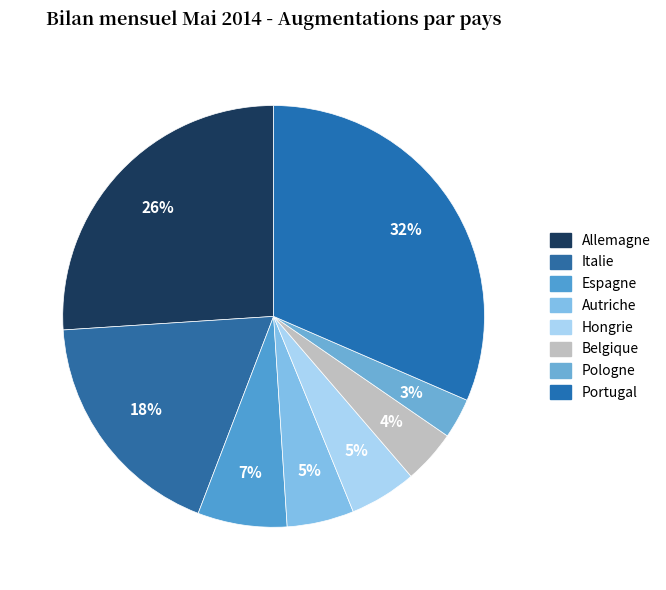

Which slice is the largest?

Portugal